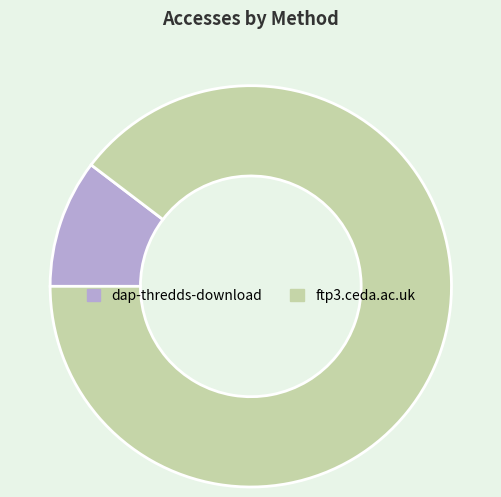

Does dap-thredds-download account for over 50% of the chart?

No